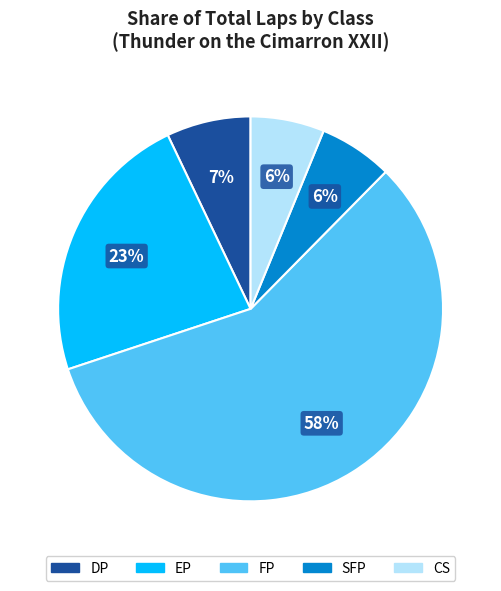

Does DP account for over 50% of the chart?

No